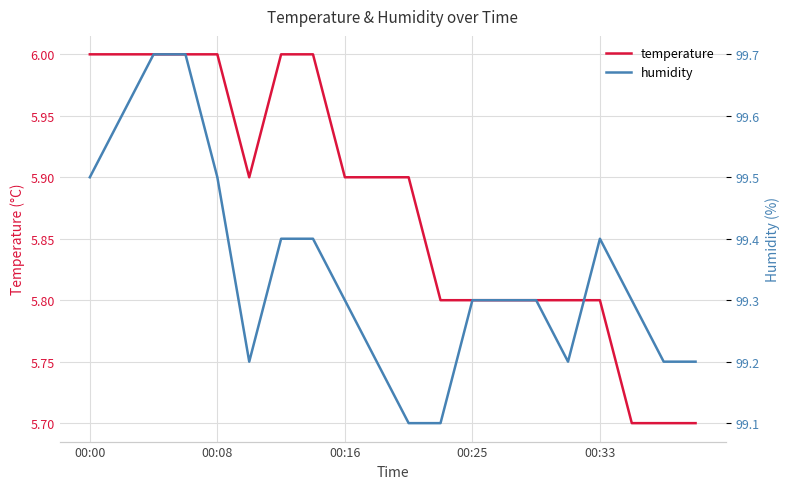

At which category does humidity reach its first local valley?

5